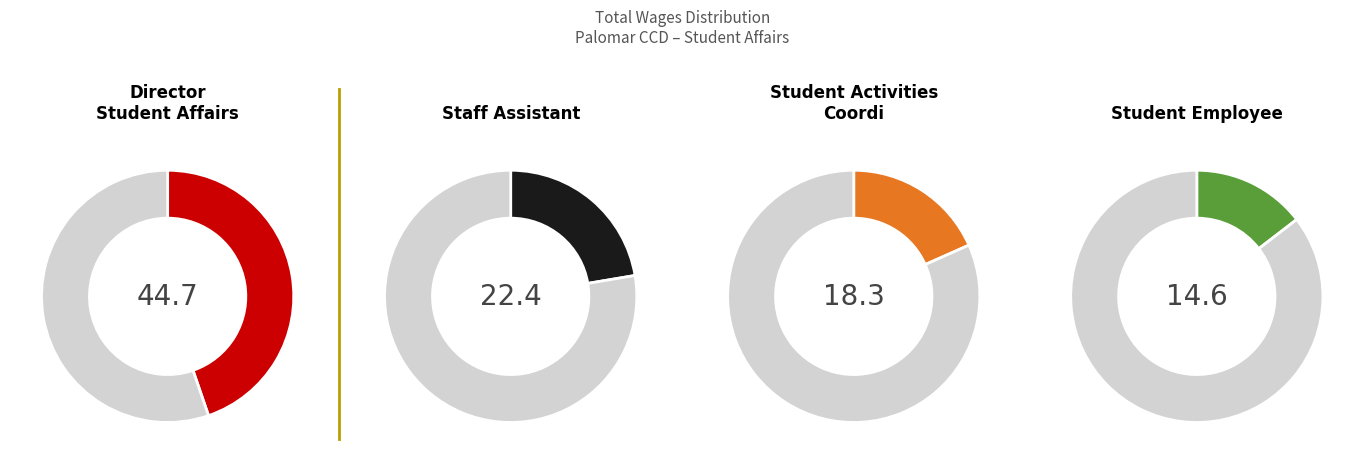

Count the number of slices in the pie.

4